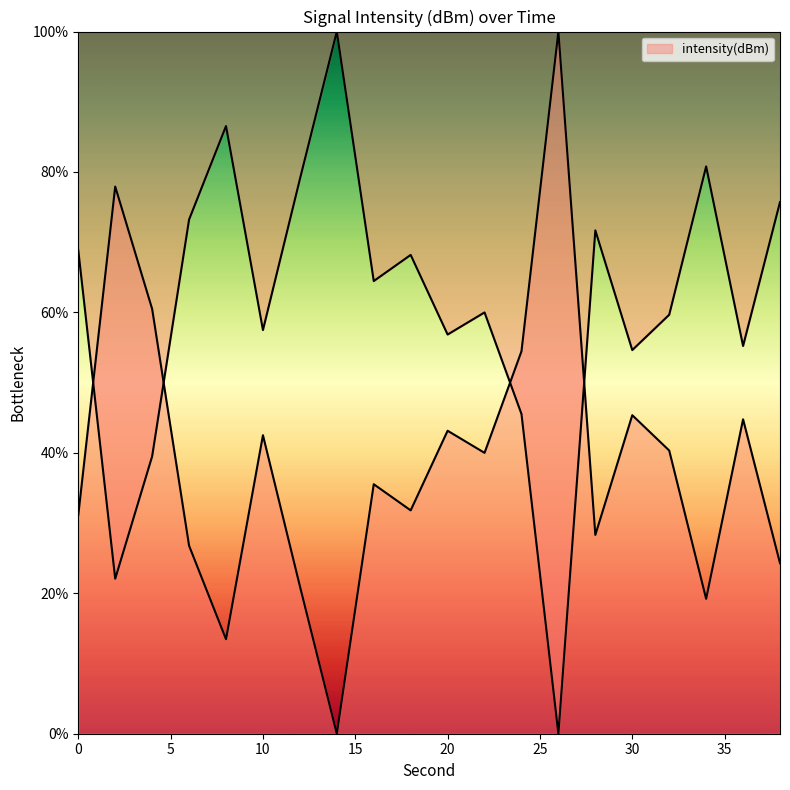

How many categories are shown in the chart?

20